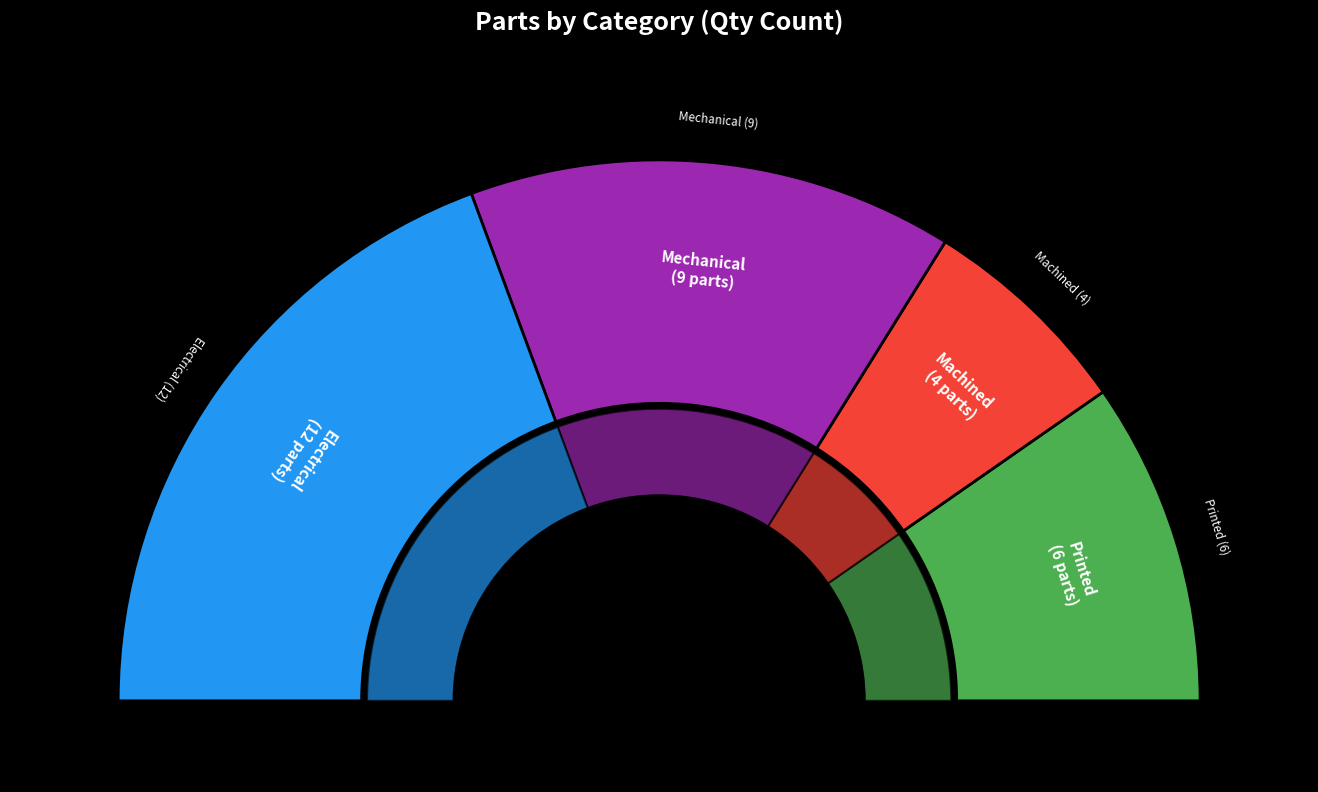

The Printed slice represents 19% of the pie. True or false?

True